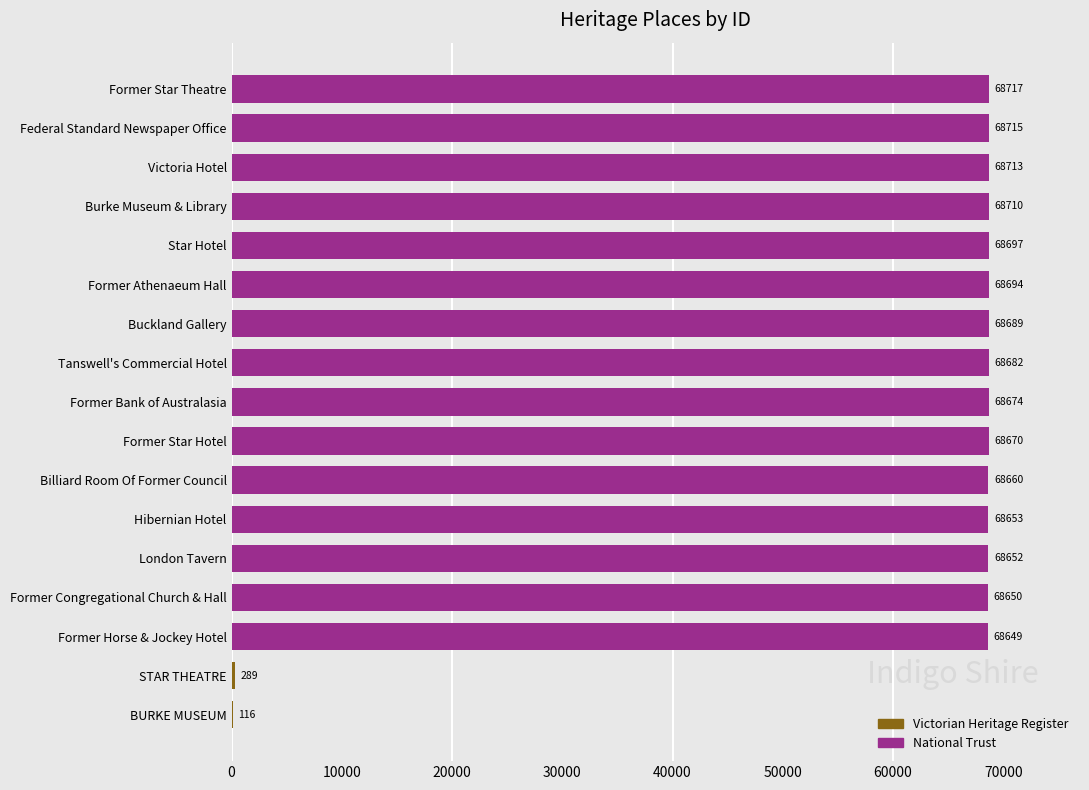

What is the sum of all values?

1030630